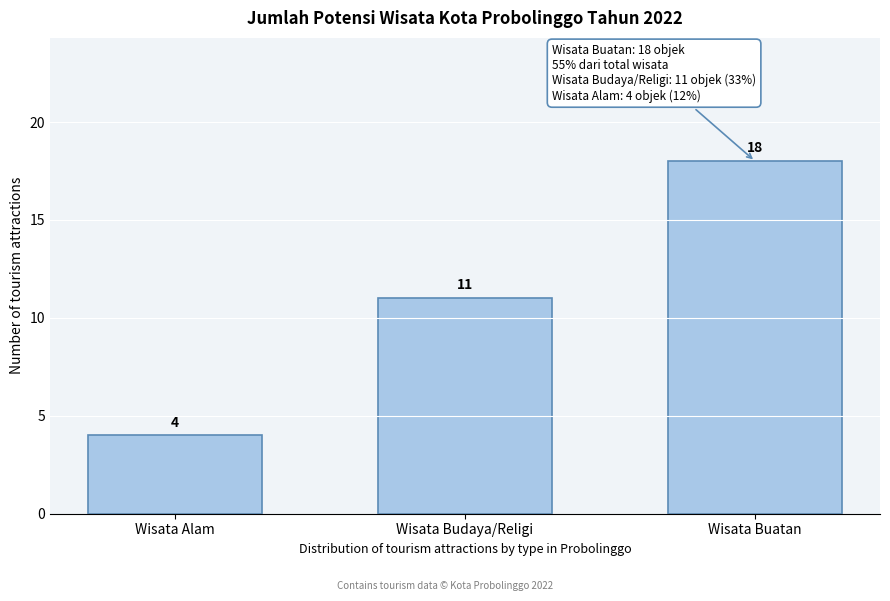

Reading right to left, extract all data points from this chart.

Wisata Buatan=18	Wisata Budaya/Religi=11	Wisata Alam=4